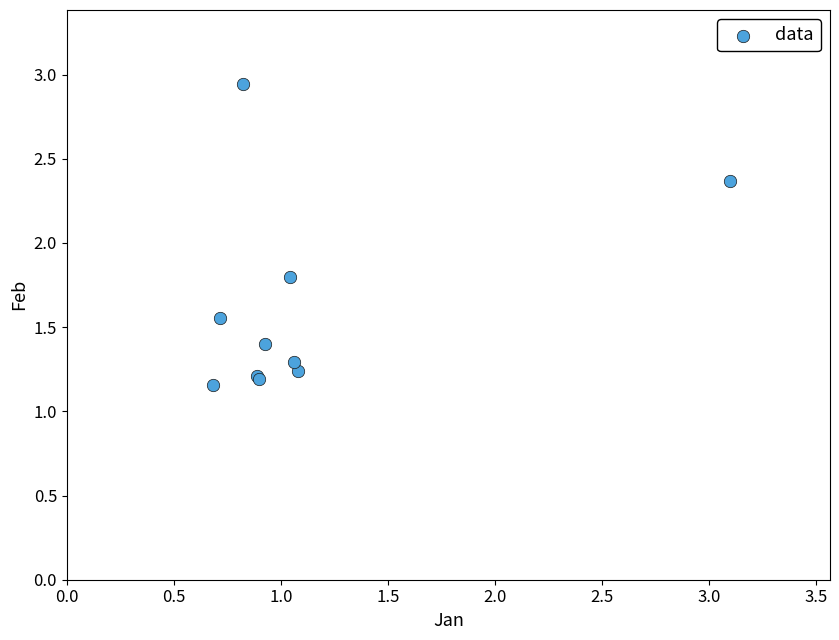

What Y value in the scatter plot is closest to 2?

1.8